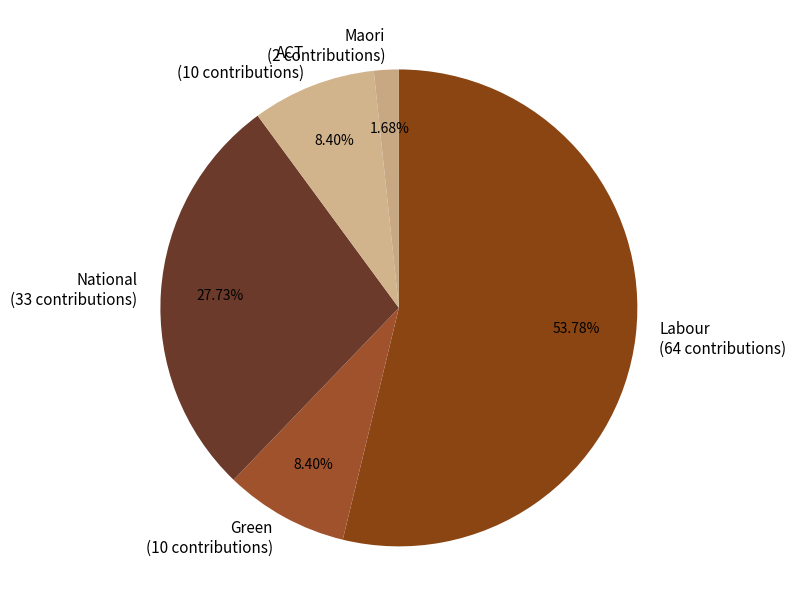

How many segments does this pie chart have?

5